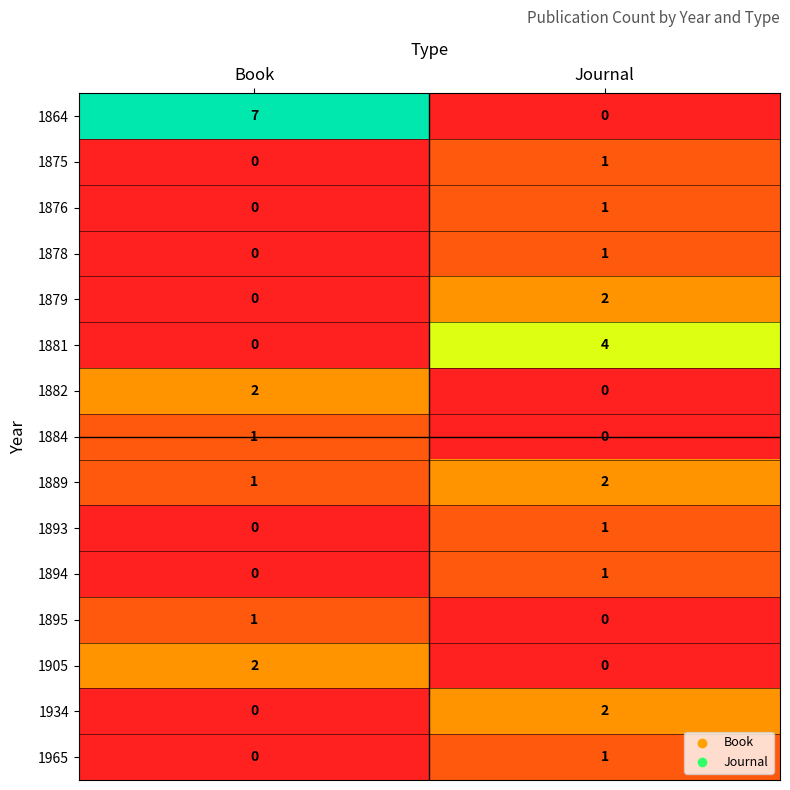

Between Book and Journal, which series saw the biggest shift?

1864